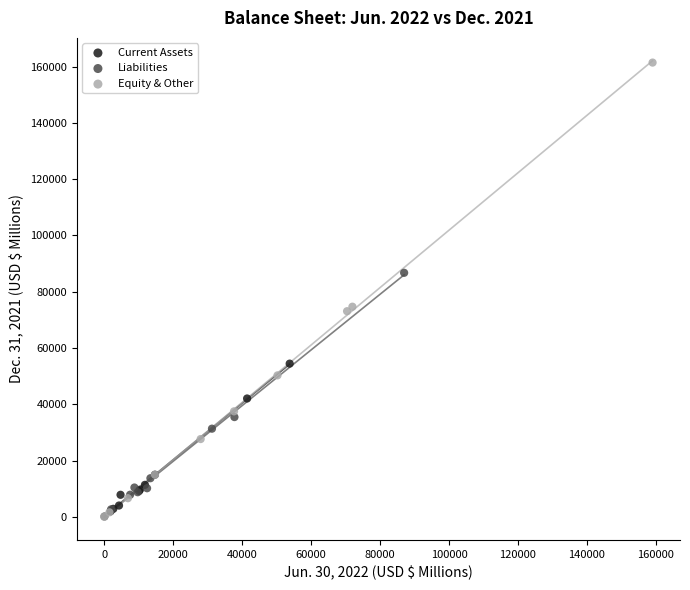

Which series reaches the maximum Y coordinate?

Equity & Other